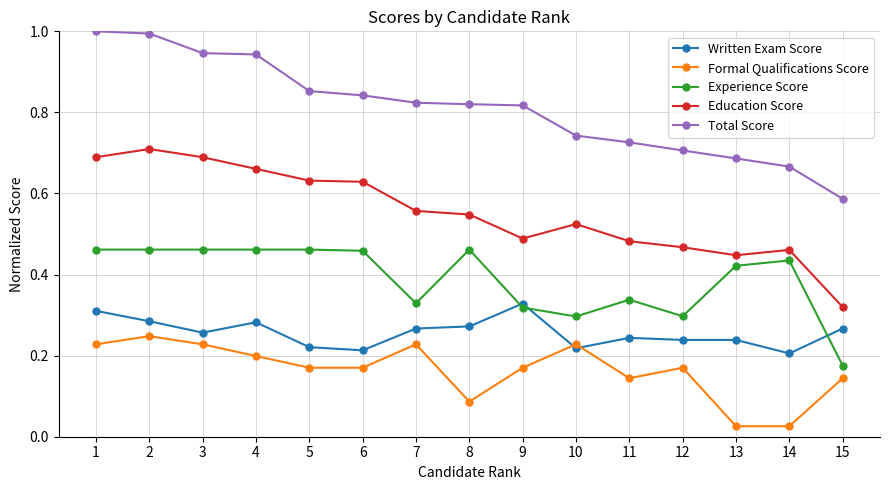

Which category has the lowest value in the Experience Score series?

15